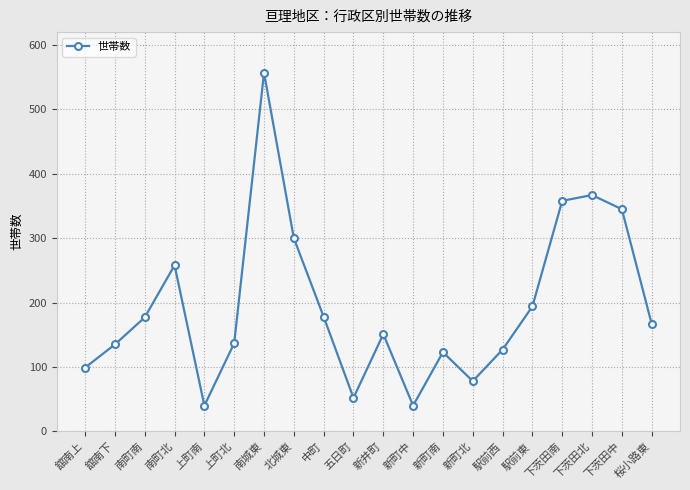

The value at 下茨田南 is 595. True or false?

False